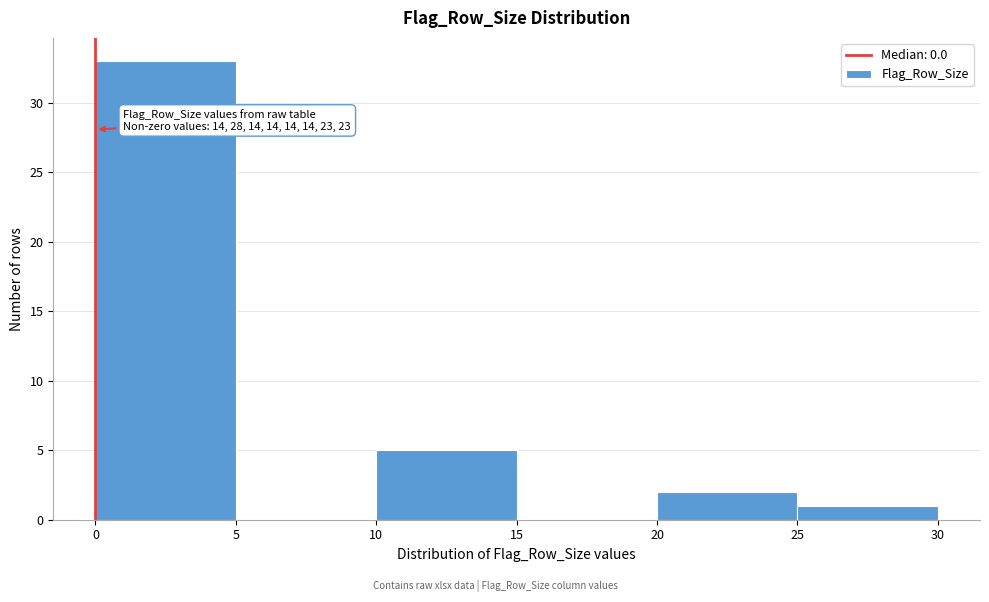

Over which range of the x-axis is the bar tallest?

0 to 5